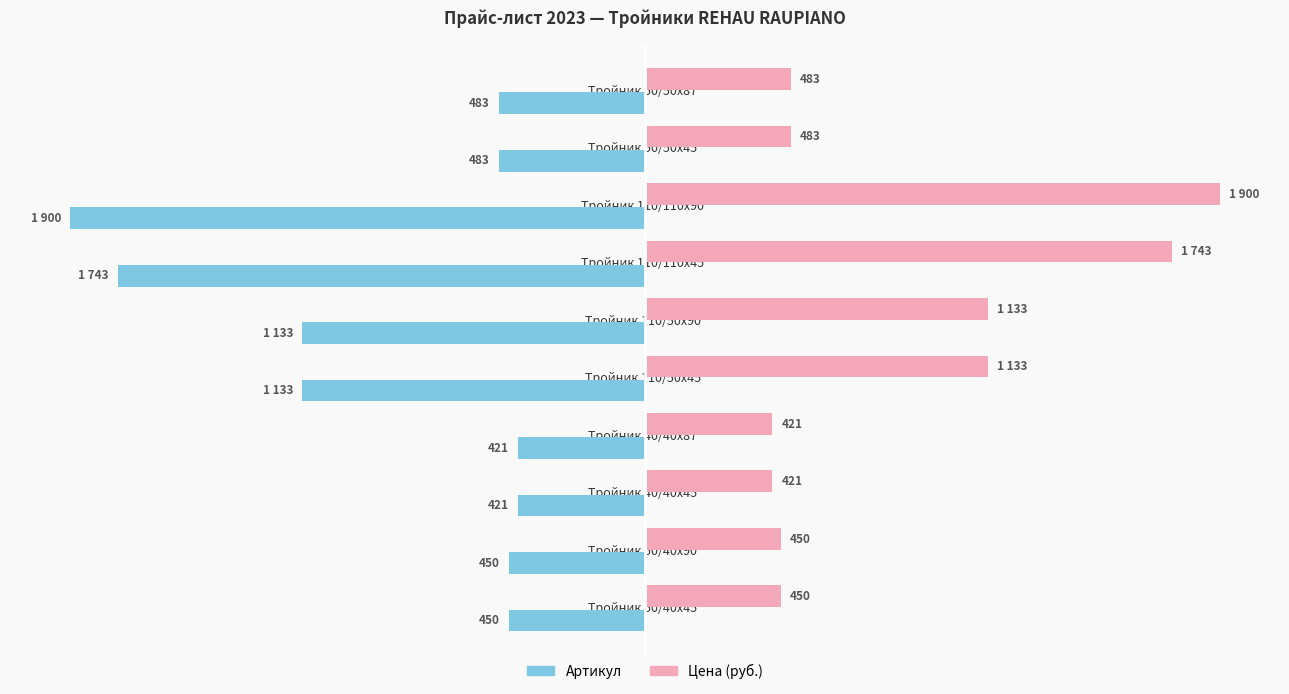

List the labels in order of Артикул value, largest first.

Тройник 110/110х90°, Тройник 110/110х45°, Тройник 110/50х90°, Тройник 110/50х45°, Тройник 50/50х87°, Тройник 50/50х45°, Тройник 50/40х90°, Тройник 50/40х45°, Тройник 40/40х87°, Тройник 40/40х45°